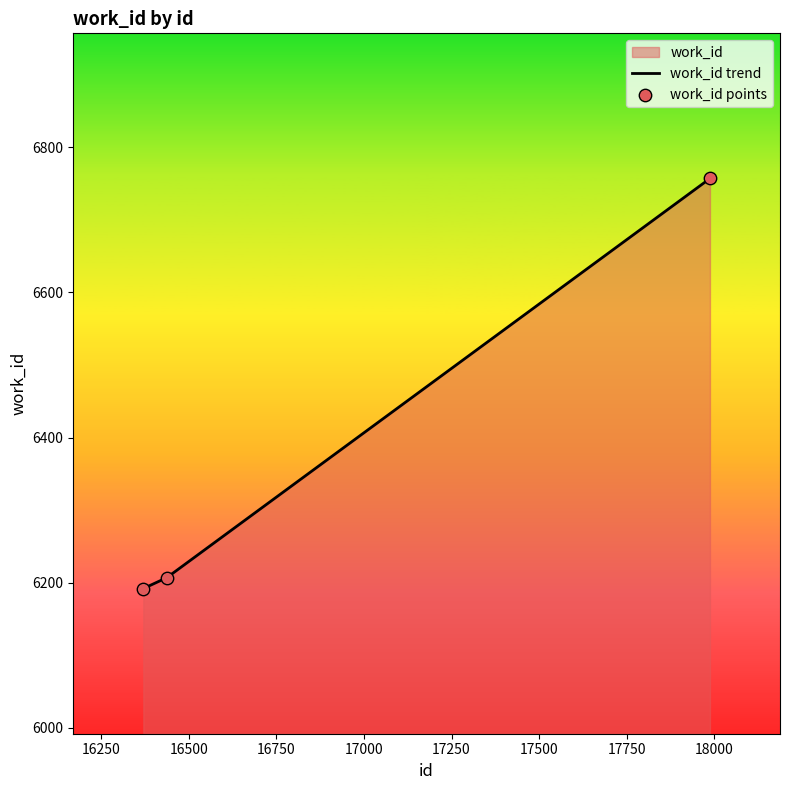

What is the average value?

6385